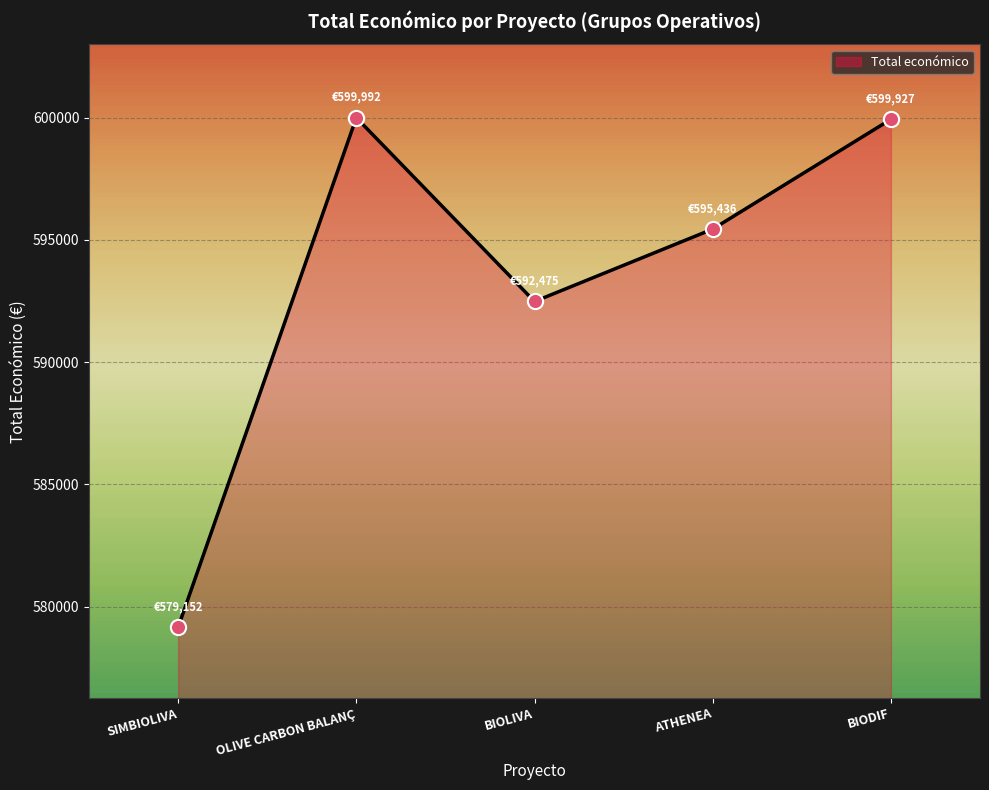

What is the change in value from ATHENEA to BIODIF?

+4491